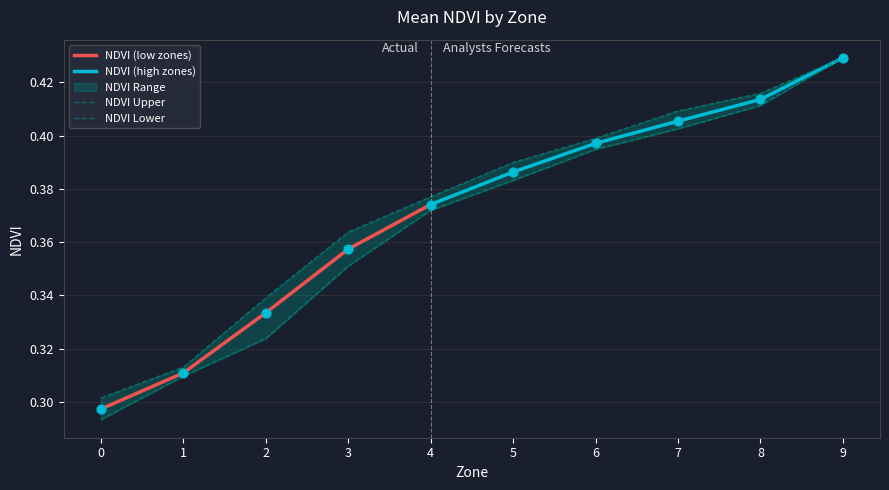

At how many categories does at least one series exceed 0?

10